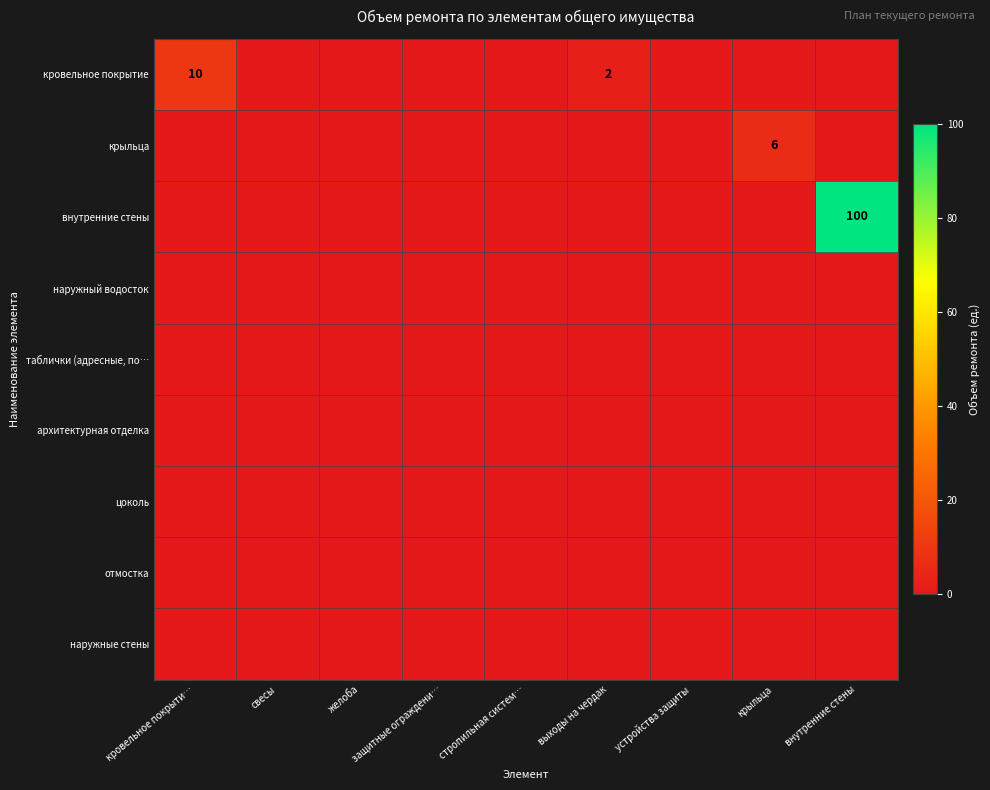

The value of внутренние стены at защитные ограждени… is -31. True or false?

False